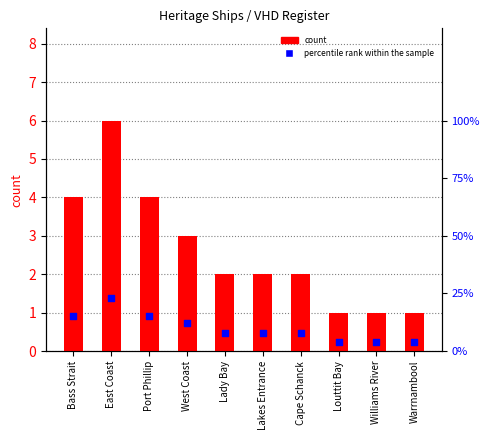

Is the value of count at Bass Strait greater than the value of percentile rank within the sample at Port Phillip?

Yes